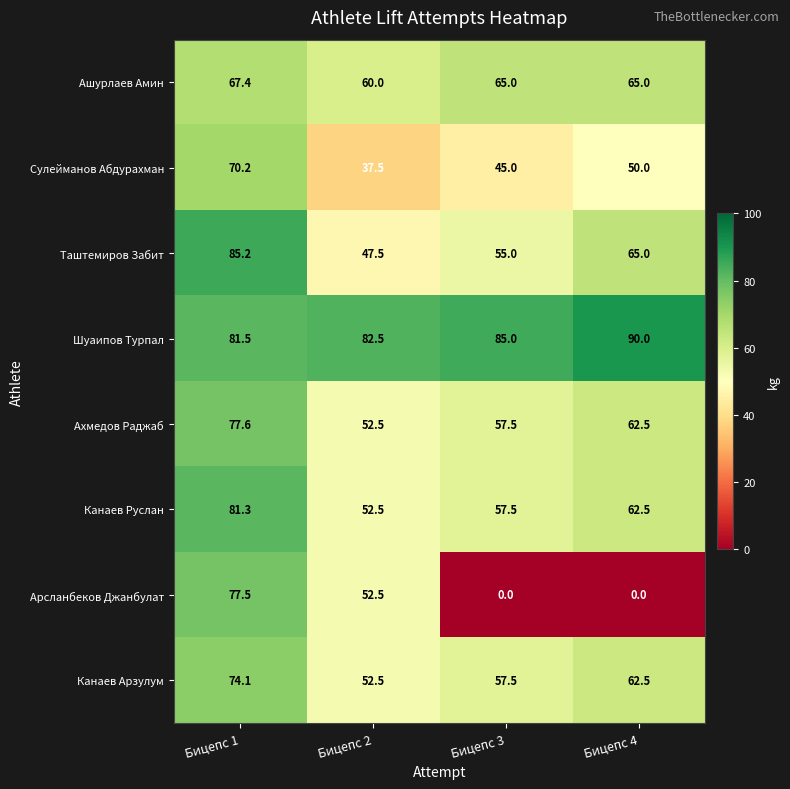

Where does the Ахмедов Раджаб series first go above 62?

Бицепс 1